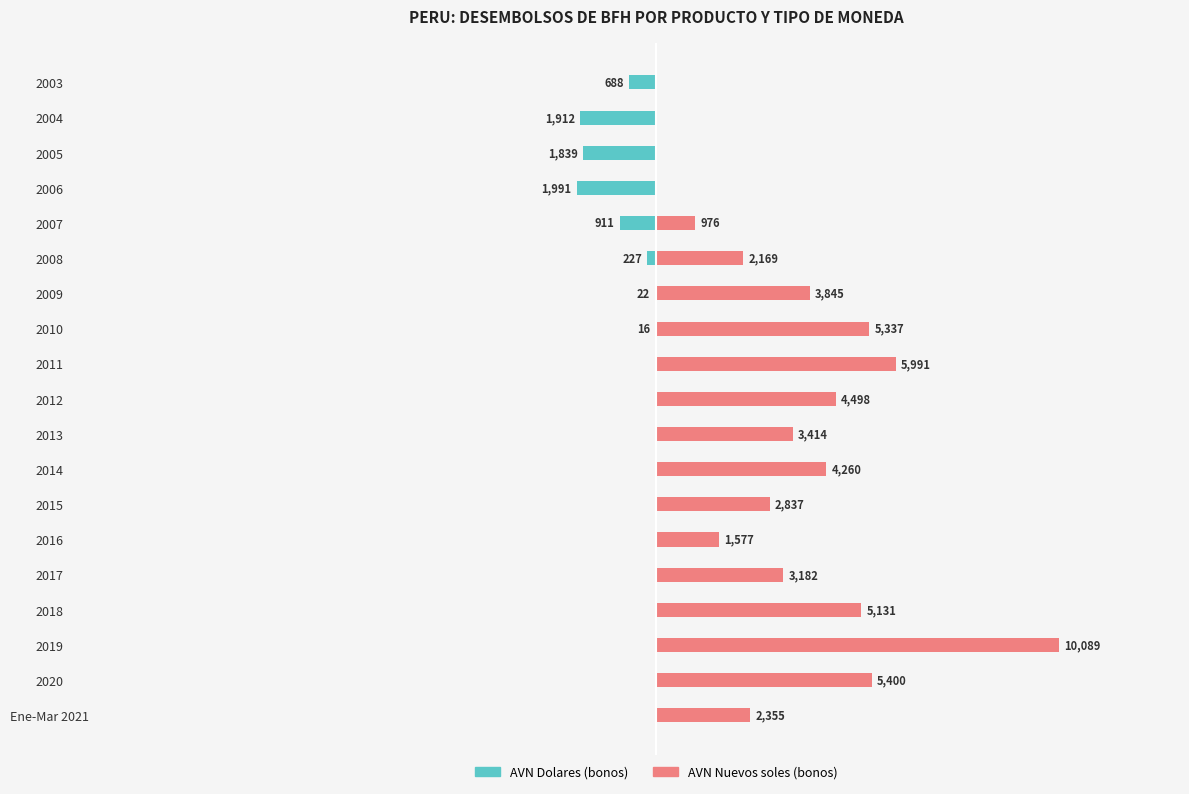

What is the average value of the AVN Dolares (bonos) series?

-400